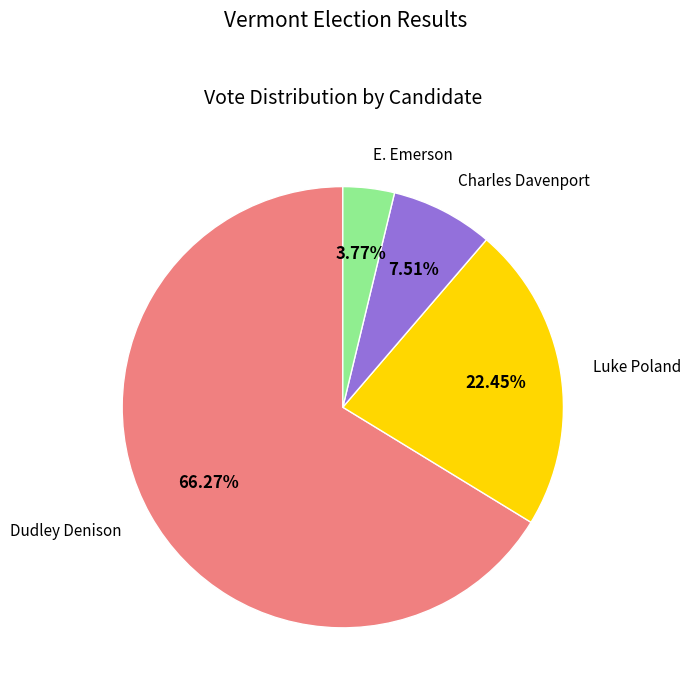

Which slice is the largest?

Dudley Denison